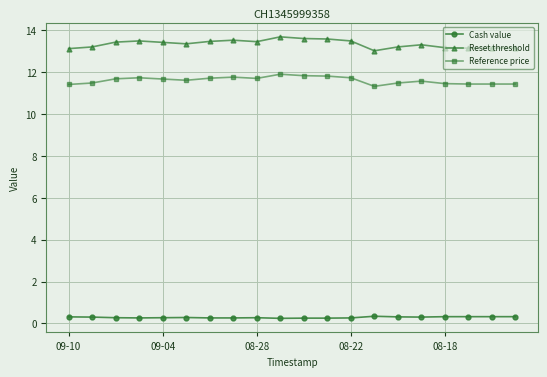

Rank the series by their maximum value, from lowest to highest.

Cash value, Reference price, Reset threshold